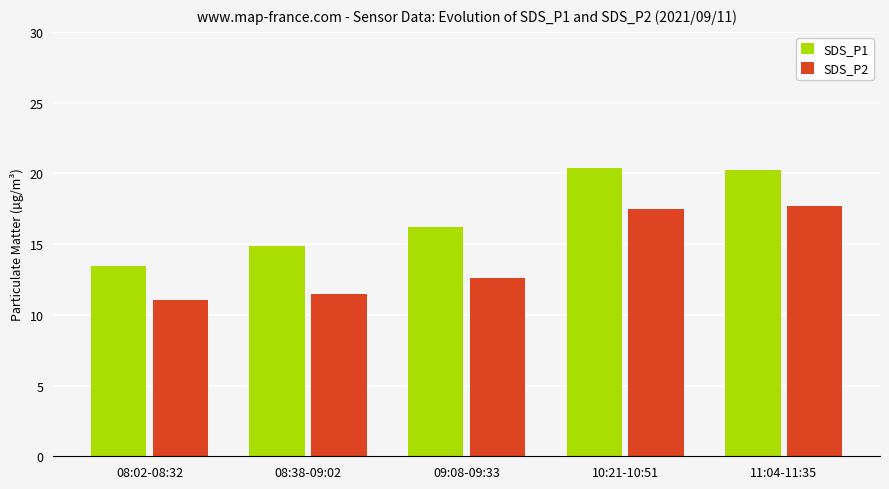

At how many categories does at least one series exceed 16?

3